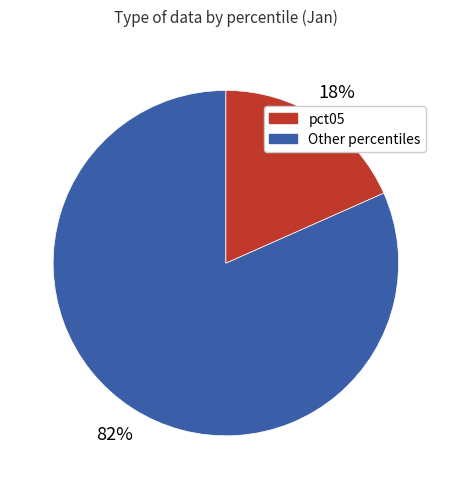

Is there any slice that represents more than half of the pie?

Yes